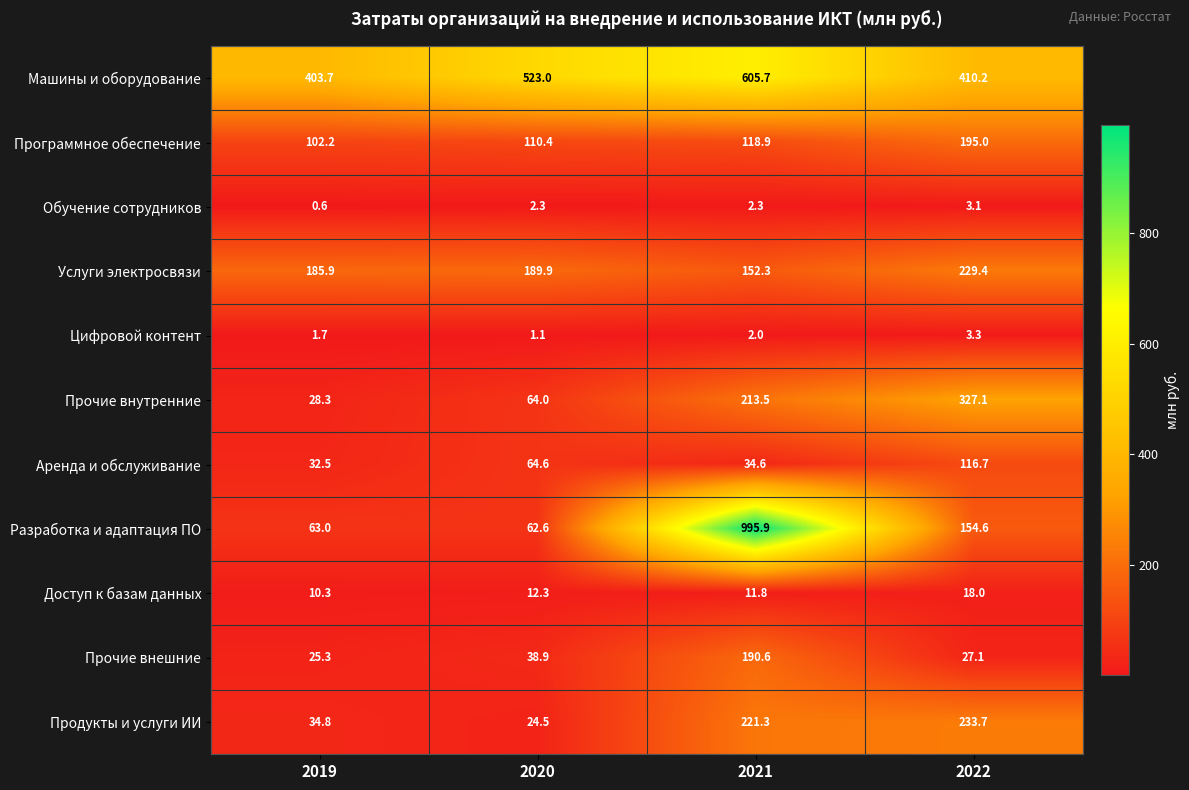

The value of Доступ к базам данных at 2022 is 18.0. True or false?

True